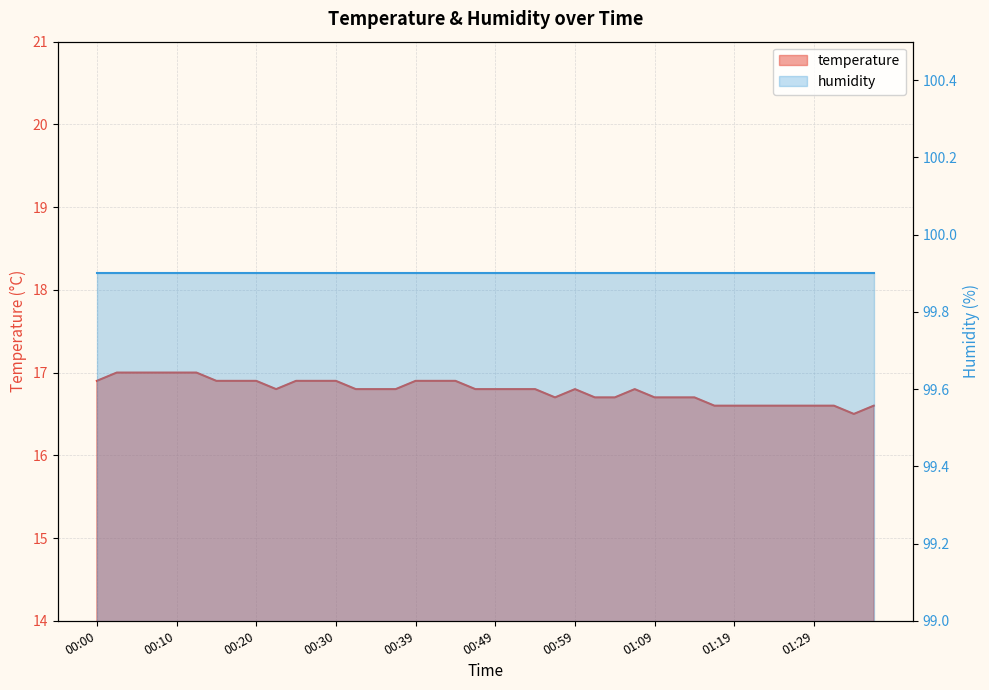

Does the chart display data point markers on the line(s)?

No